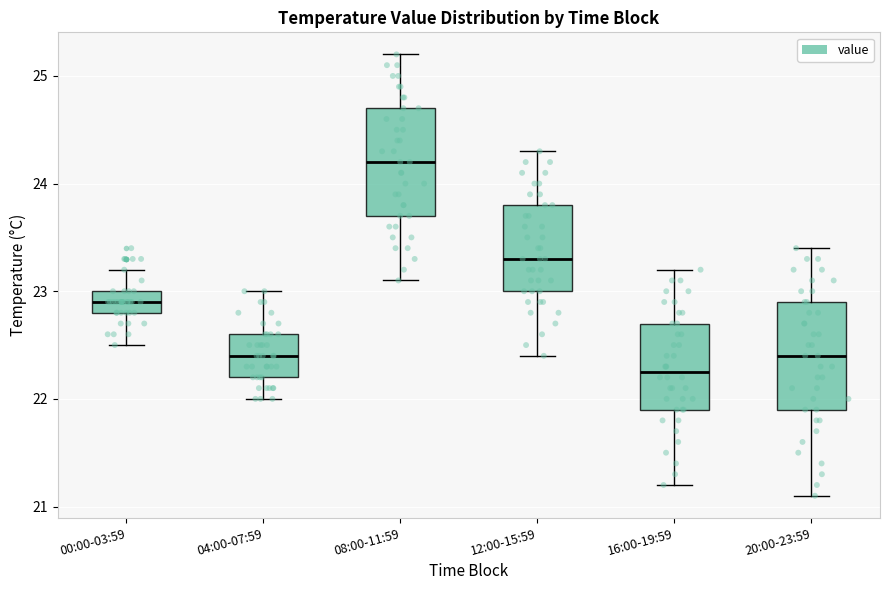

Reading left to right, read every box against the y-axis: the position of its median line, the range the box covers, and the ends of its whiskers. The values are not printed on the chart, so give them approximately, as read against the axis.

00:00-03:59: median 22.9, box 22.8 to 23.0, whiskers 22.5 to 23.2
04:00-07:59: median 22.4, box 22.2 to 22.6, whiskers 22.0 to 23.0
08:00-11:59: median 24.2, box 23.7 to 24.7, whiskers 23.1 to 25.2
12:00-15:59: median 23.3, box 23.0 to 23.8, whiskers 22.4 to 24.3
16:00-19:59: median 22.3, box 21.9 to 22.7, whiskers 21.2 to 23.2
20:00-23:59: median 22.4, box 21.9 to 22.9, whiskers 21.1 to 23.4